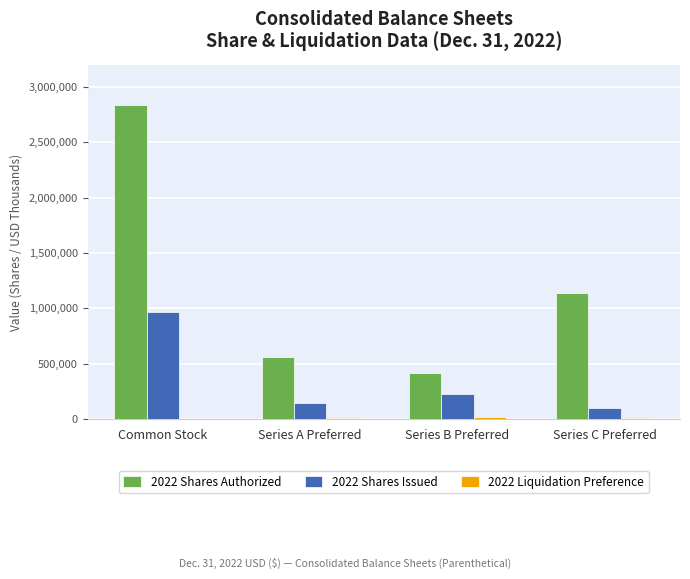

The 2022 Shares Issued series shows 970192 at Common Stock. True or false?

True